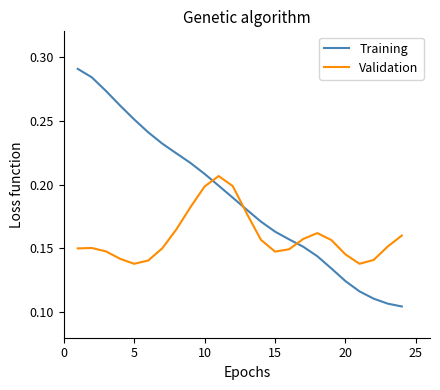

List the series in order of their peak value, highest first.

Training, Validation